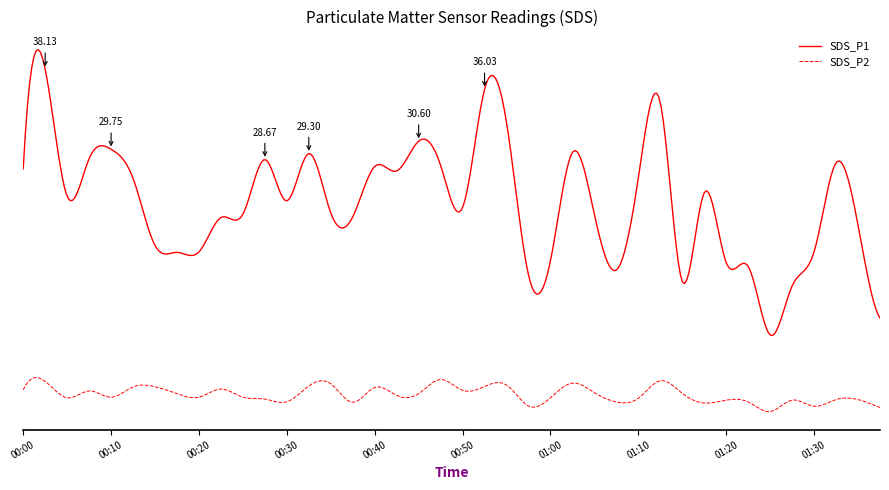

How many data points in SDS_P2 are less than 3?

4